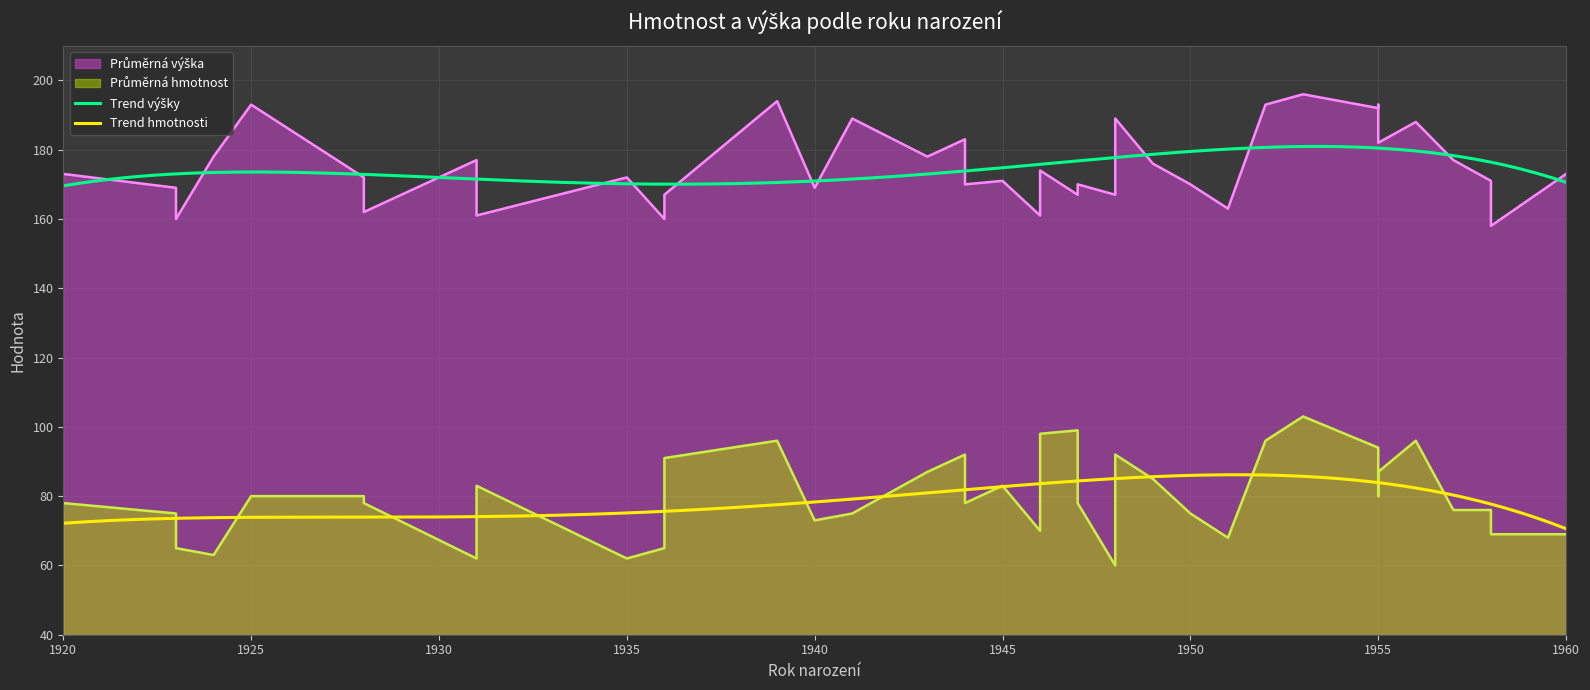

What is the difference between the second highest and second lowest values in the Průměrná hmotnost series?

37